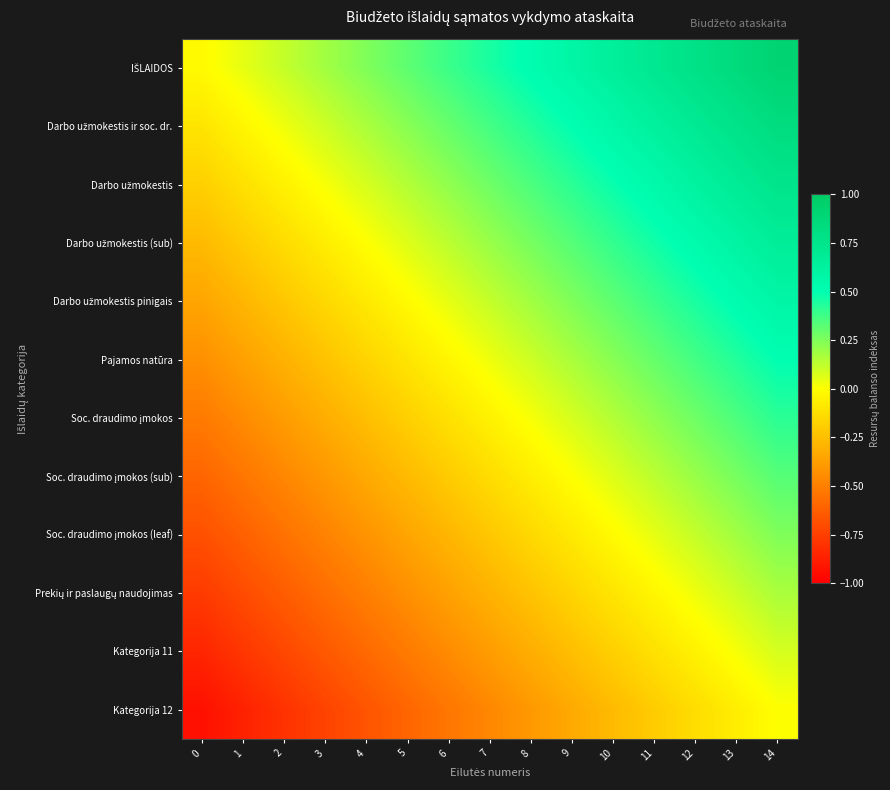

What is the difference between the highest and lowest values at 4?

0.9